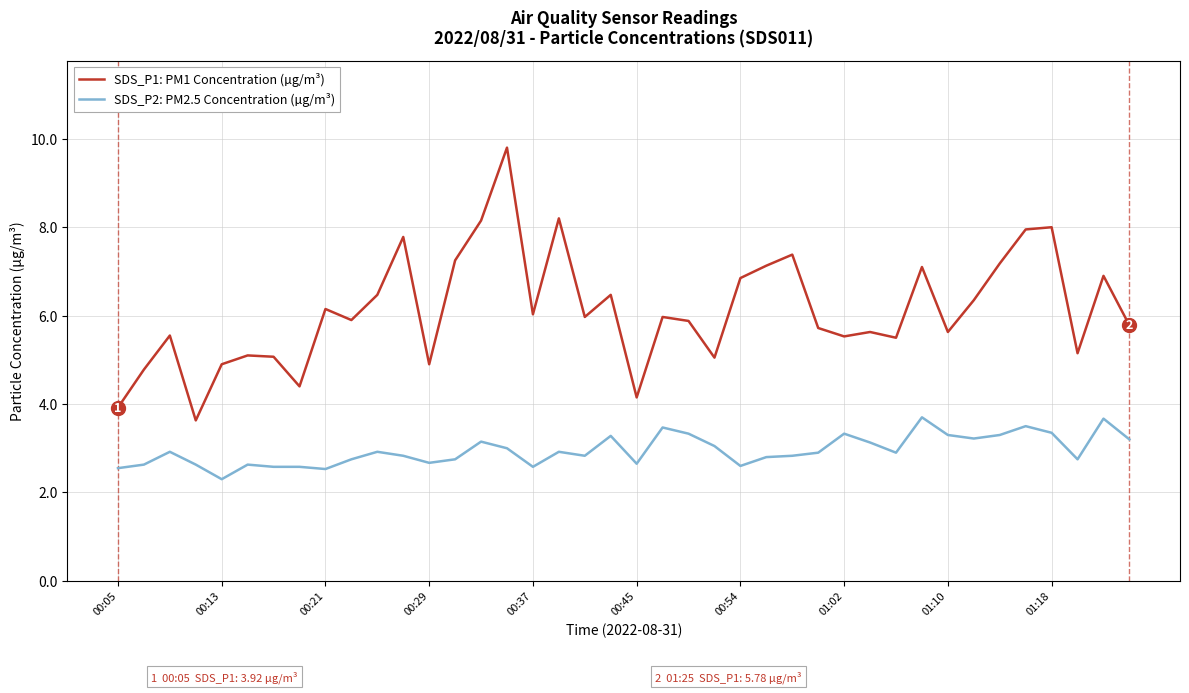

True or false: SDS_P1: PM1 Concentration (µg/m³) and SDS_P2: PM2.5 Concentration (µg/m³) intersect in this chart.

False